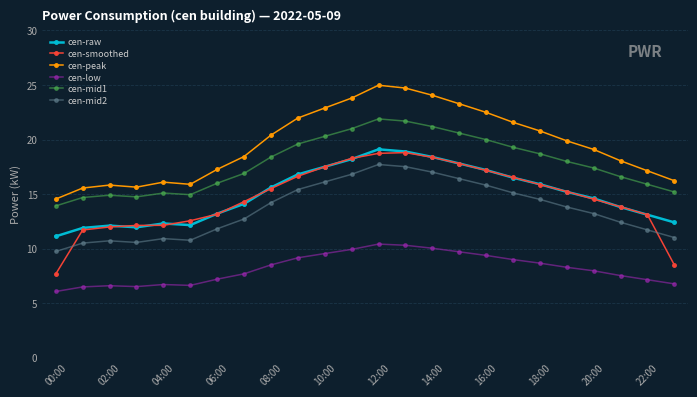

What is the maximum value shown in the chart?

25.0